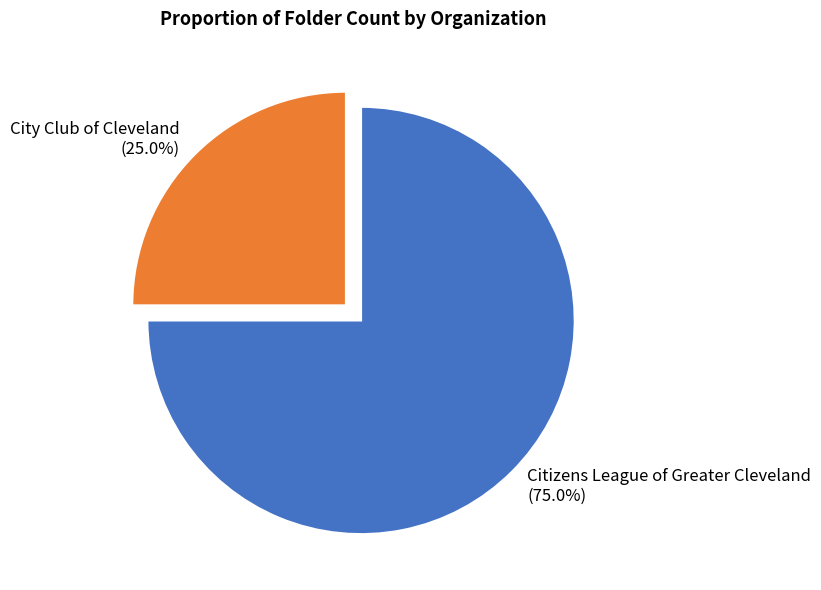

What percentage do Citizens League of Greater Cleveland and City Club of Cleveland together represent?

100.0%